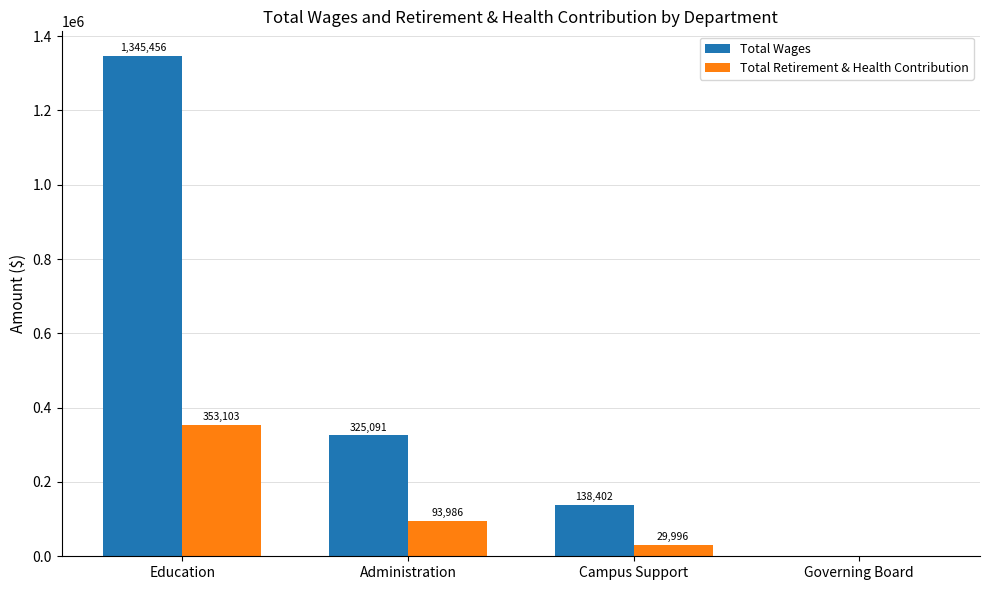

What is the sum of all Total Wages values?

1808949